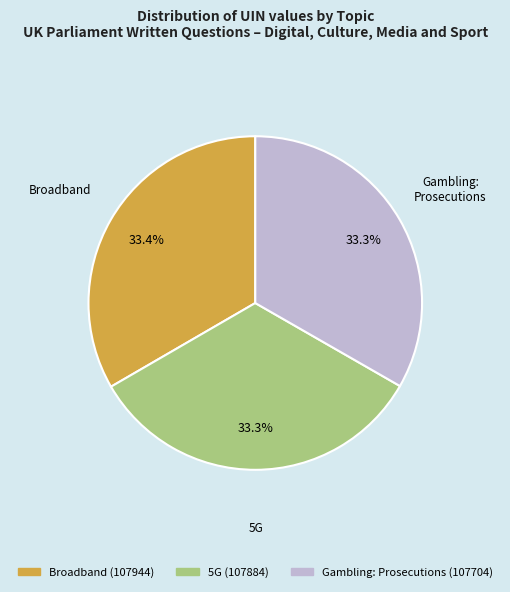

To the nearest percent, what is the combined percentage of Gambling: Prosecutions (107704) and Broadband (107944)?

67%